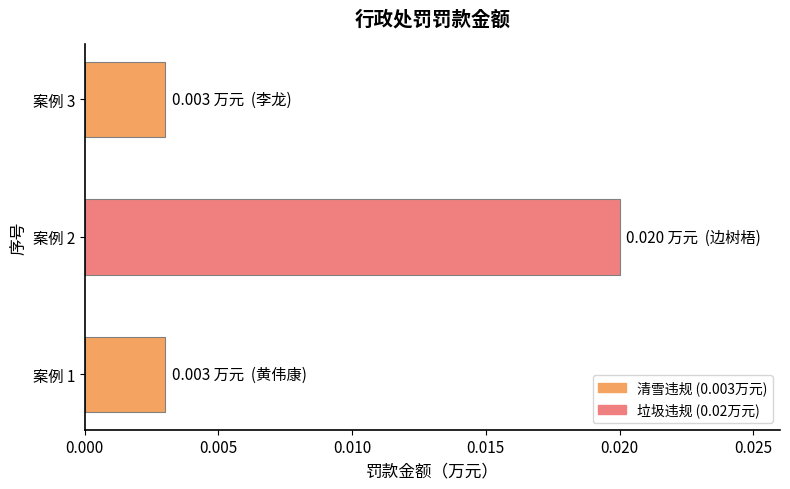

How many values are between 0 and 1?

3